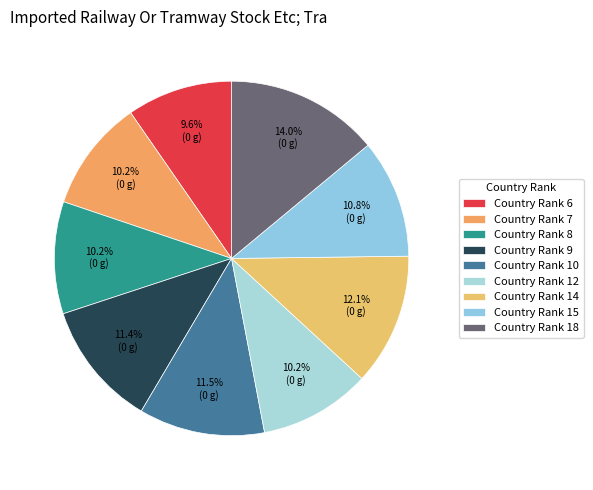

Is there any slice that represents more than half of the pie?

No